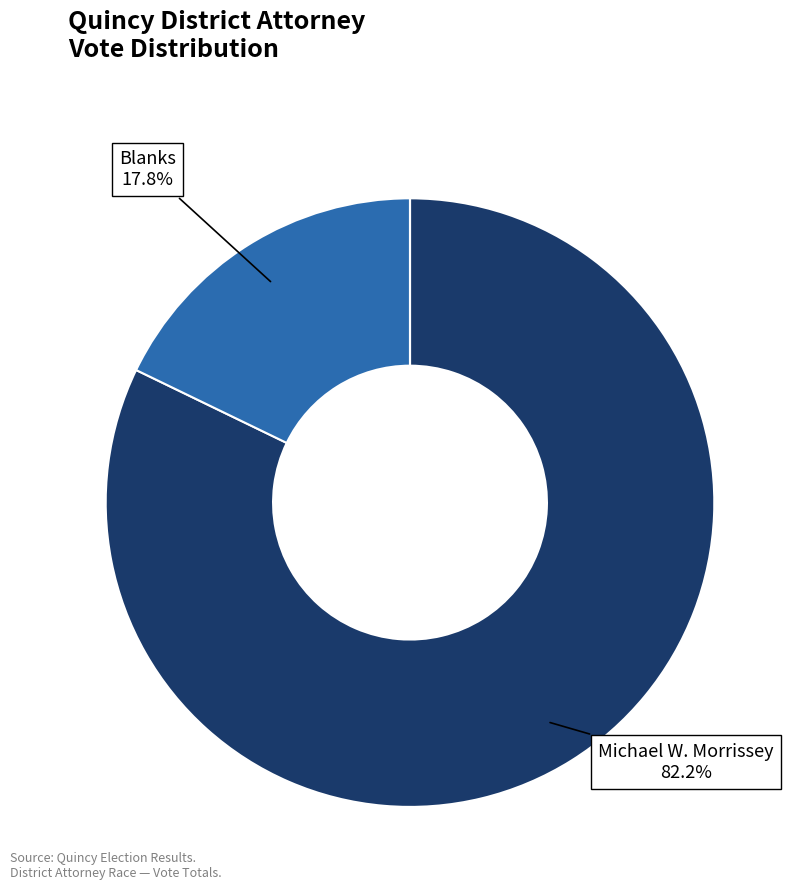

Is there any slice that represents more than half of the pie?

Yes